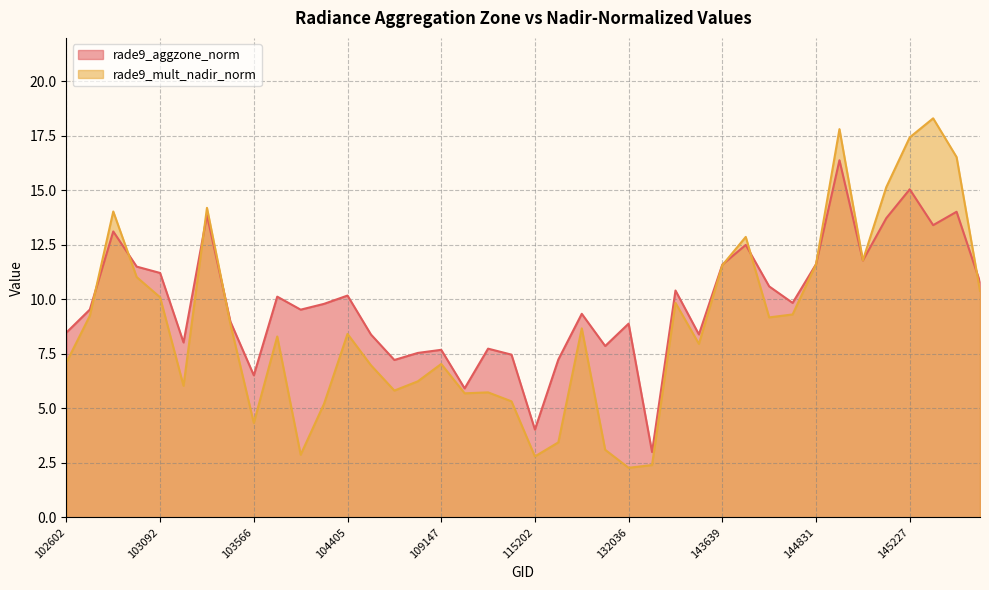

Does the chart display data point markers on the line(s)?

No